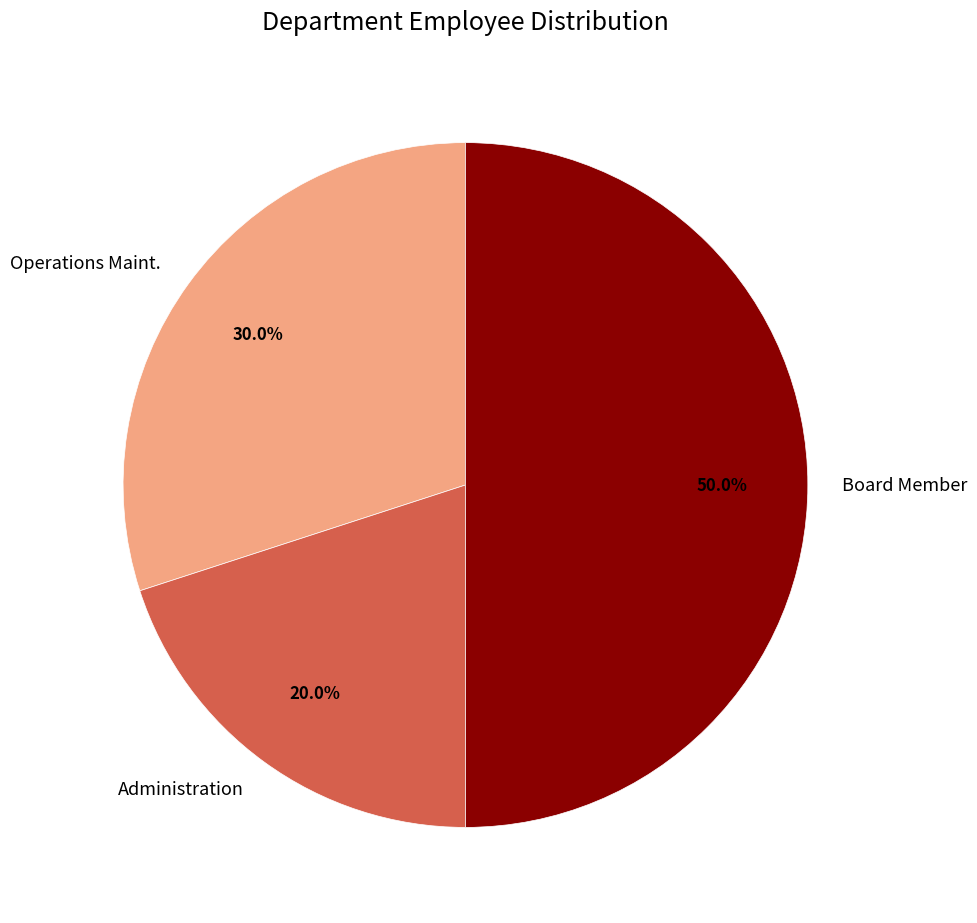

Which has a higher value, Board Member or Administration?

Board Member